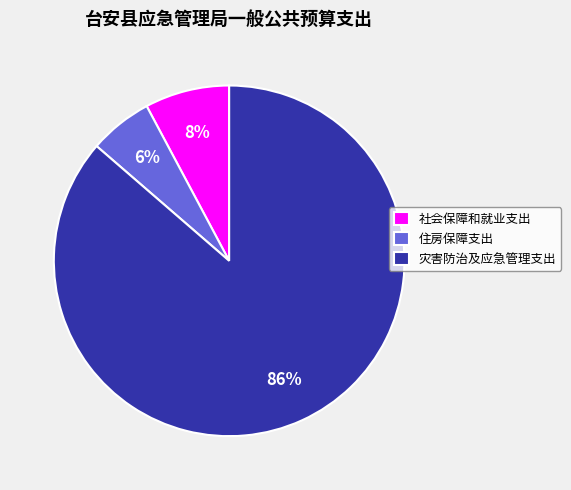

Rank the categories by value from lowest to highest.

住房保障支出, 社会保障和就业支出, 灾害防治及应急管理支出